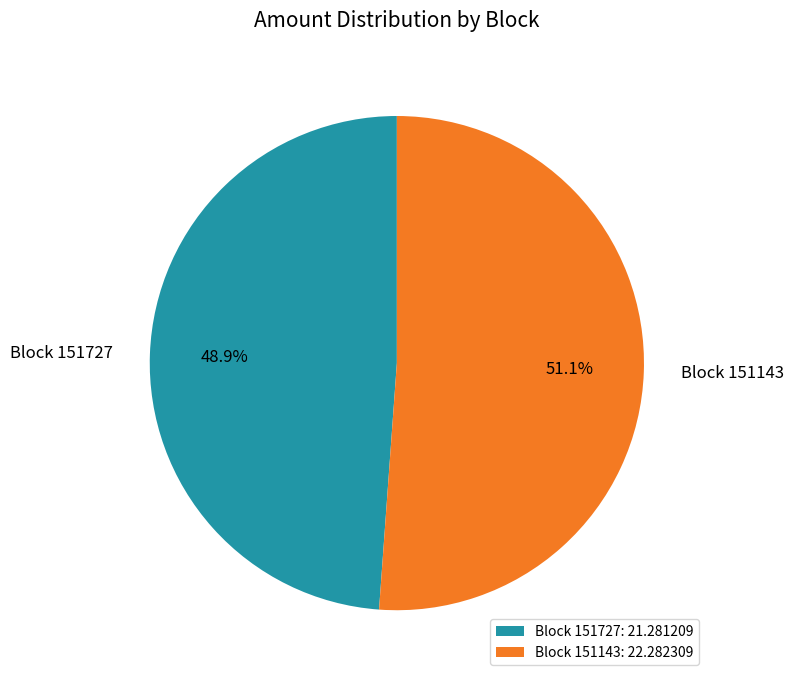

Count the number of slices in the pie.

2